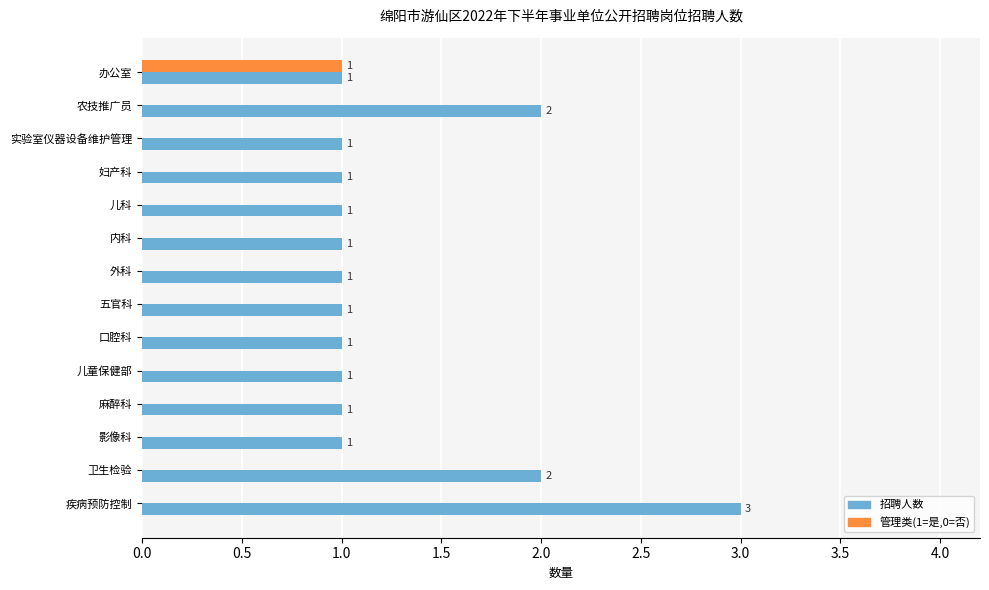

At which category is the sum across all series the highest?

疾病预防控制